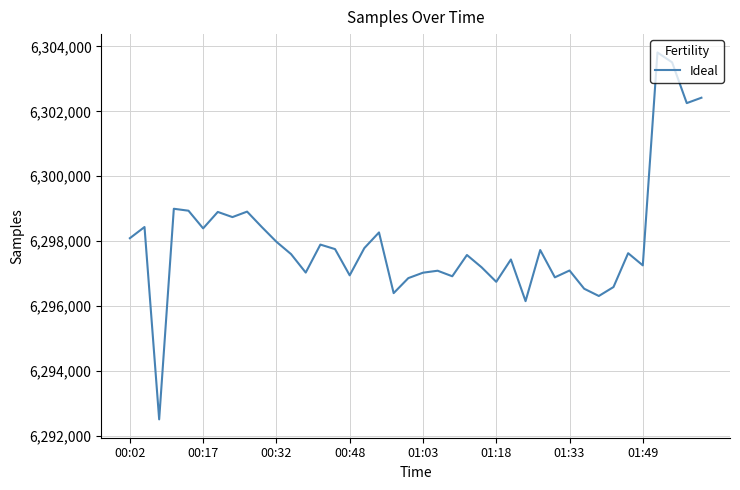

What is the greatest value displayed?

6303815